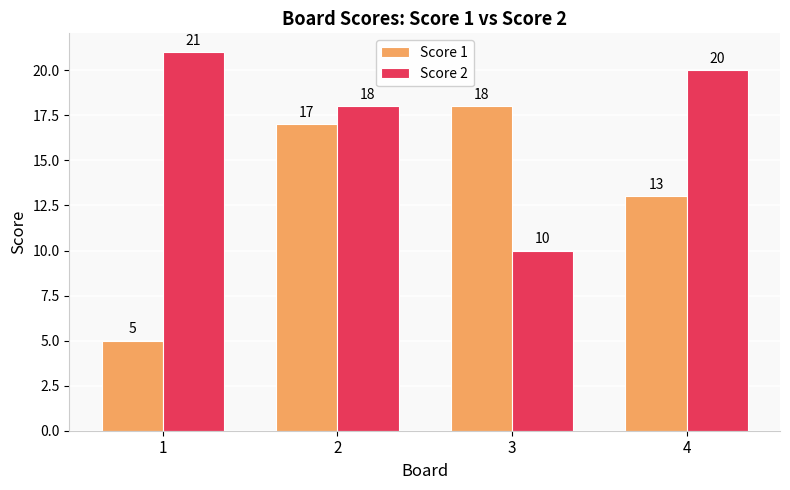

Where does the Score 2 series first go above 20?

1